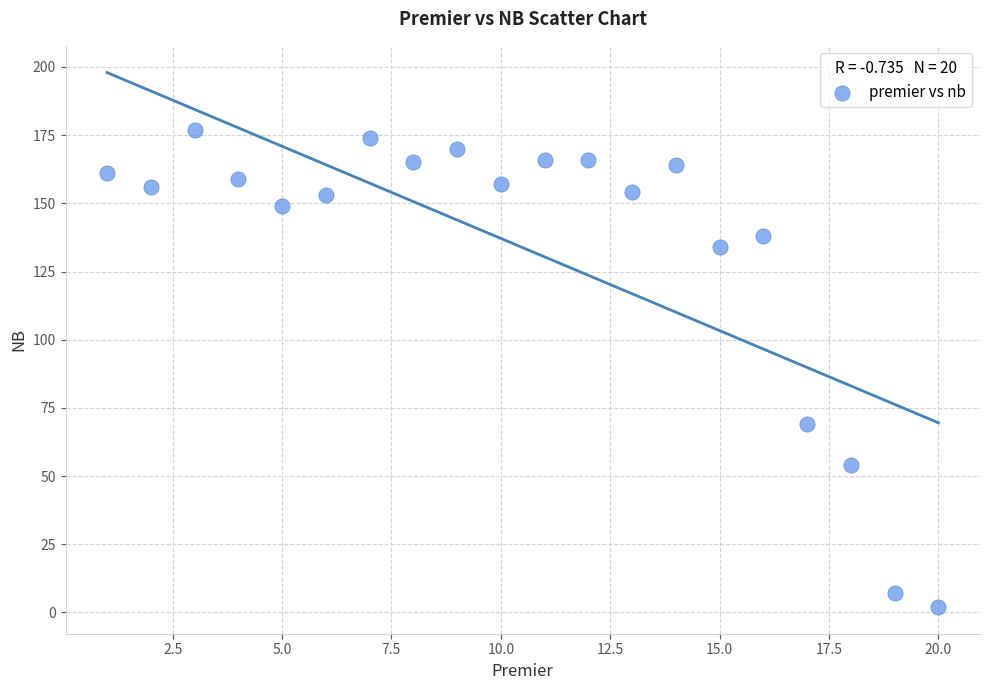

What Y value in the scatter plot is closest to 89?

69